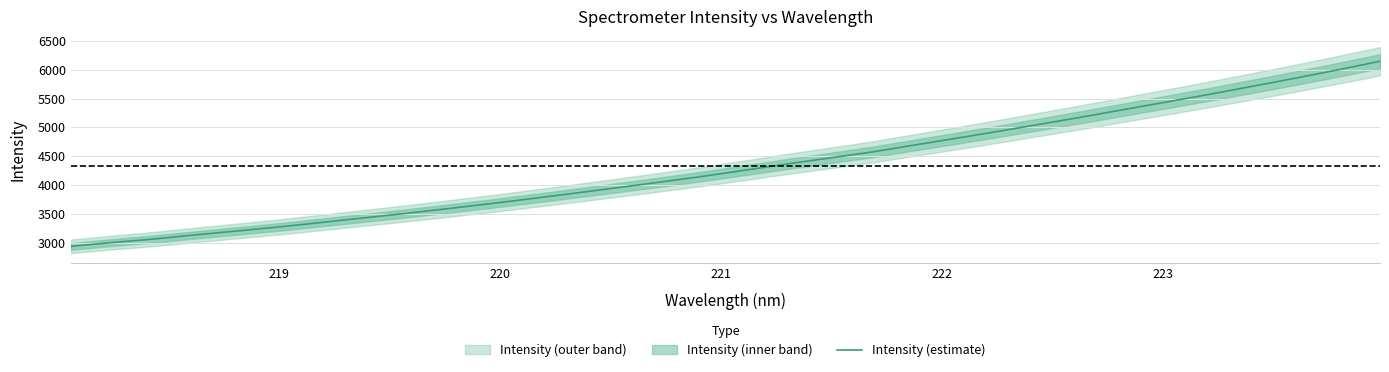

How many values are below 4262?

16